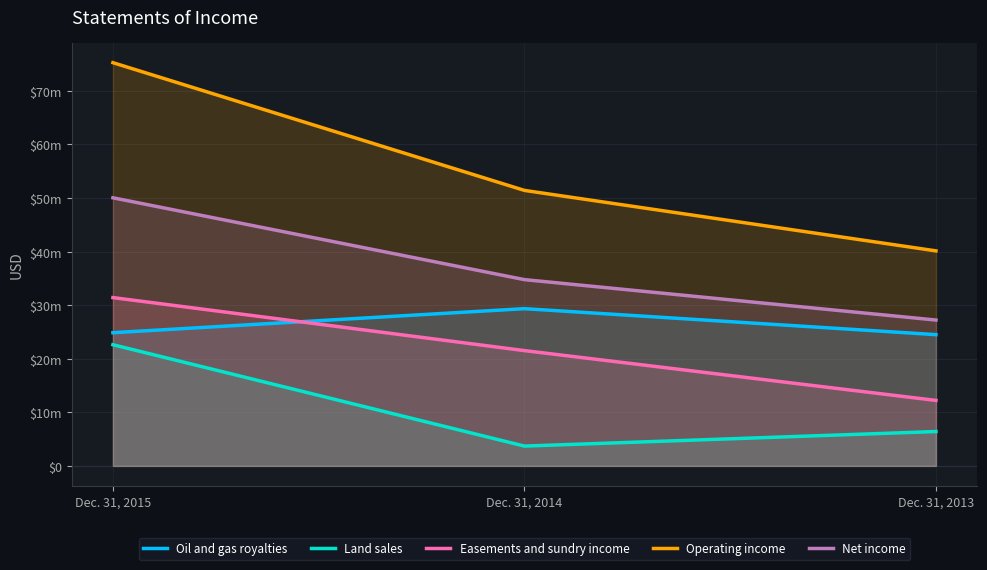

Where is Easements and sundry income nearest to the value 21816672?

Dec. 31, 2014